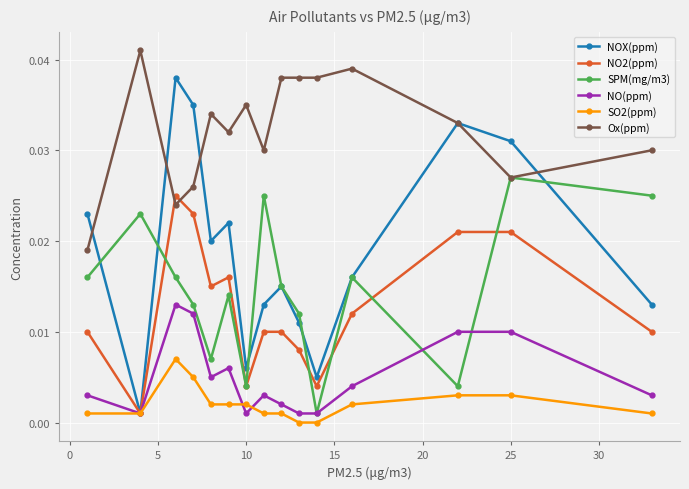

True or false: Ox(ppm) and NO(ppm) cross at least once.

False